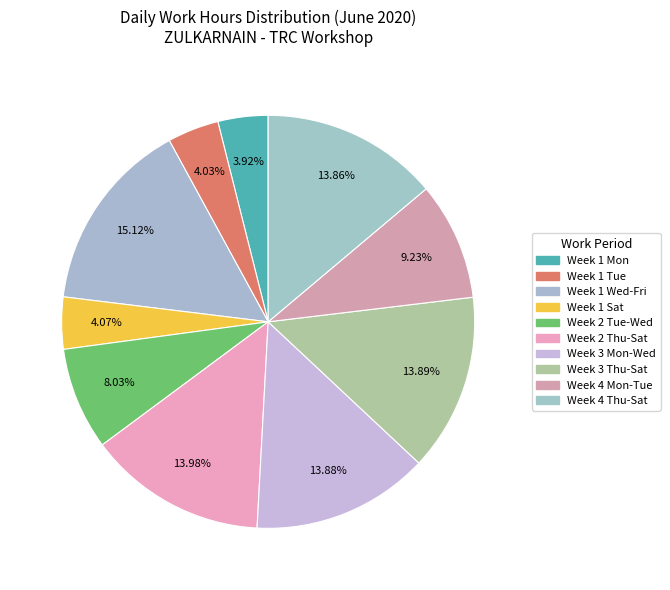

How many segments does this pie chart have?

10